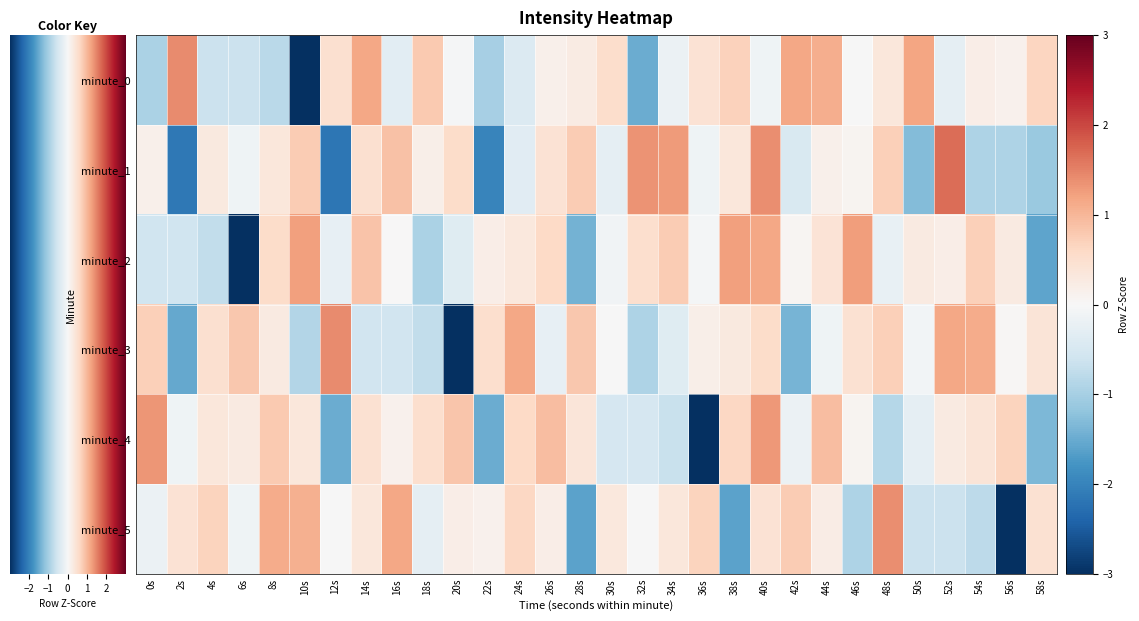

What is the maximum value shown in the chart?

1.7